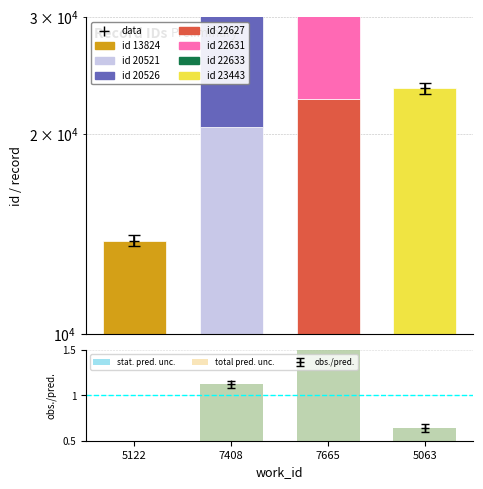

How many values in the total pred. unc. series are below 1?

2